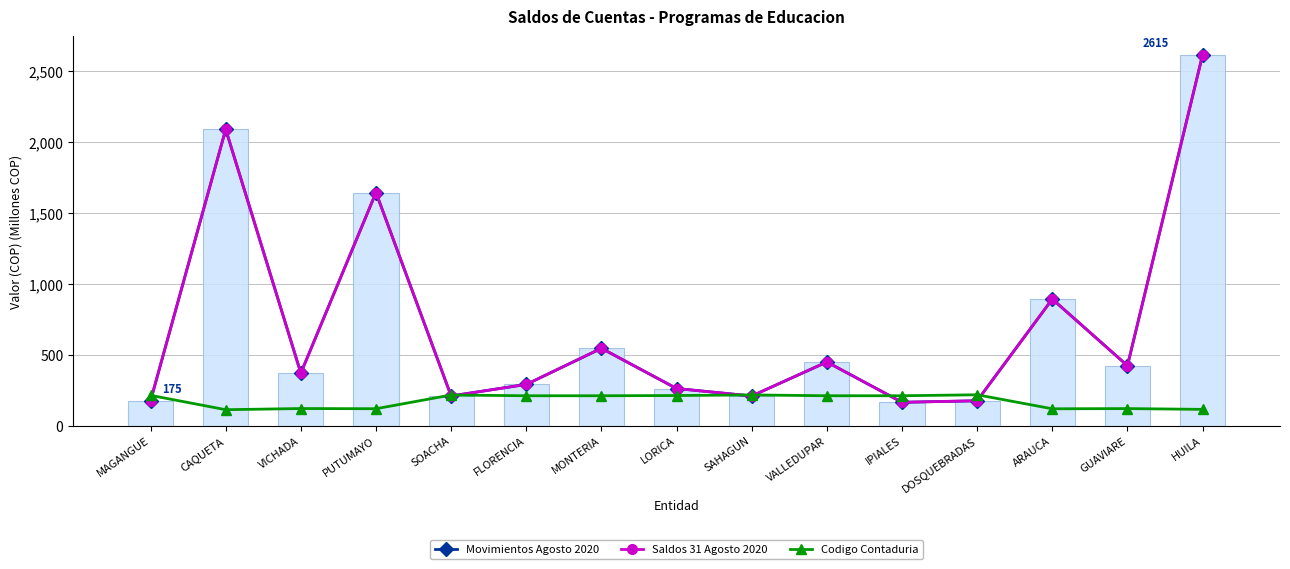

What is the label of the 12th bar from the right?

PUTUMAYO